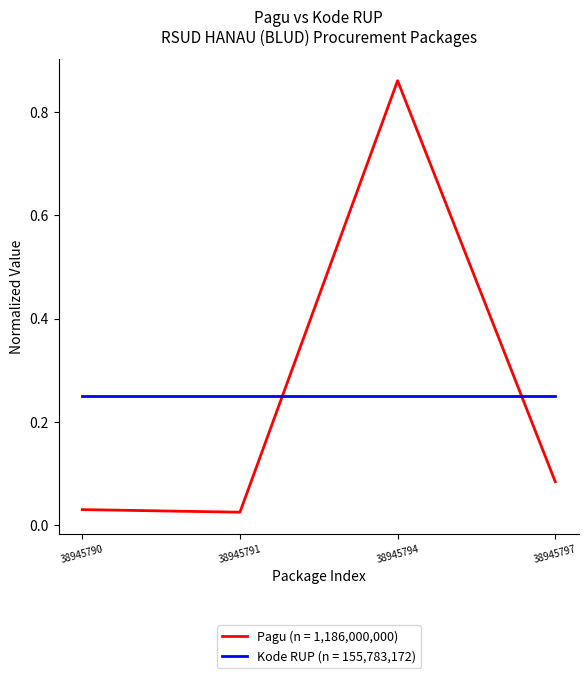

True or false: Kode RUP (n = 155,783,172) has a value of 0.1 at 38945794.

False